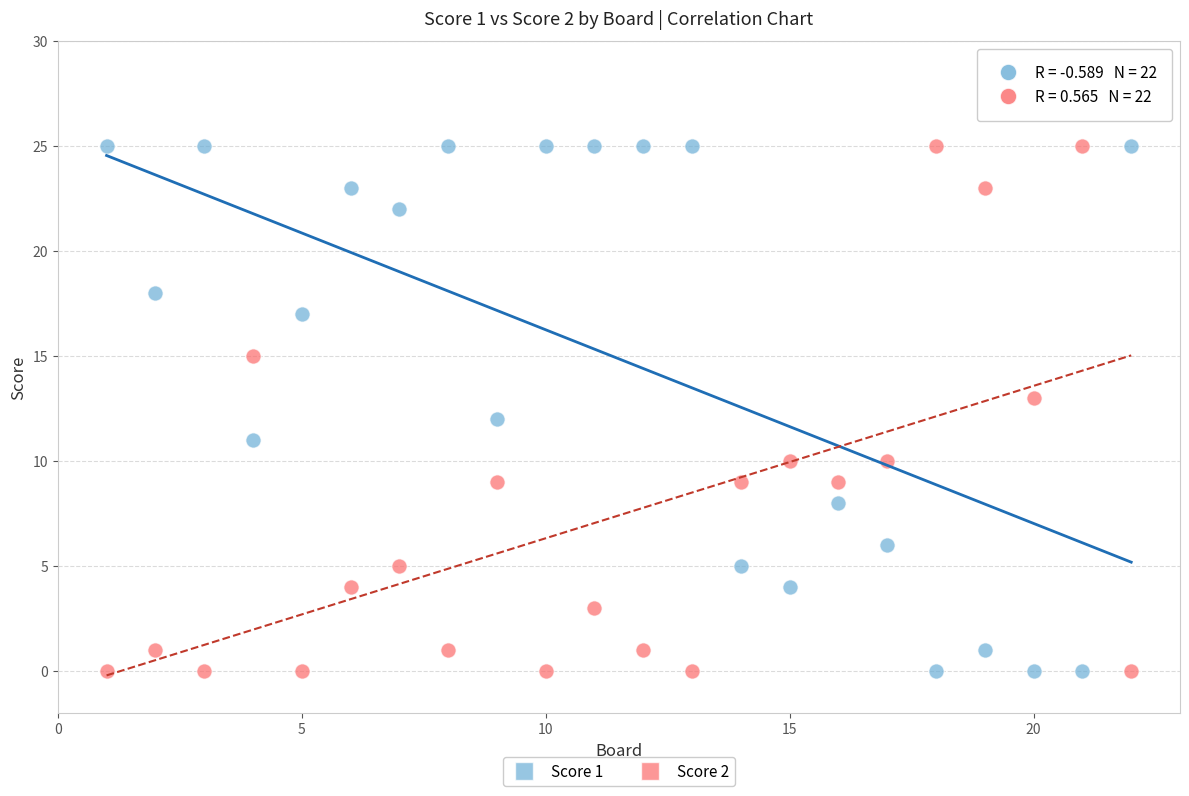

What is the X range (max minus min) for the scatter plot?

21